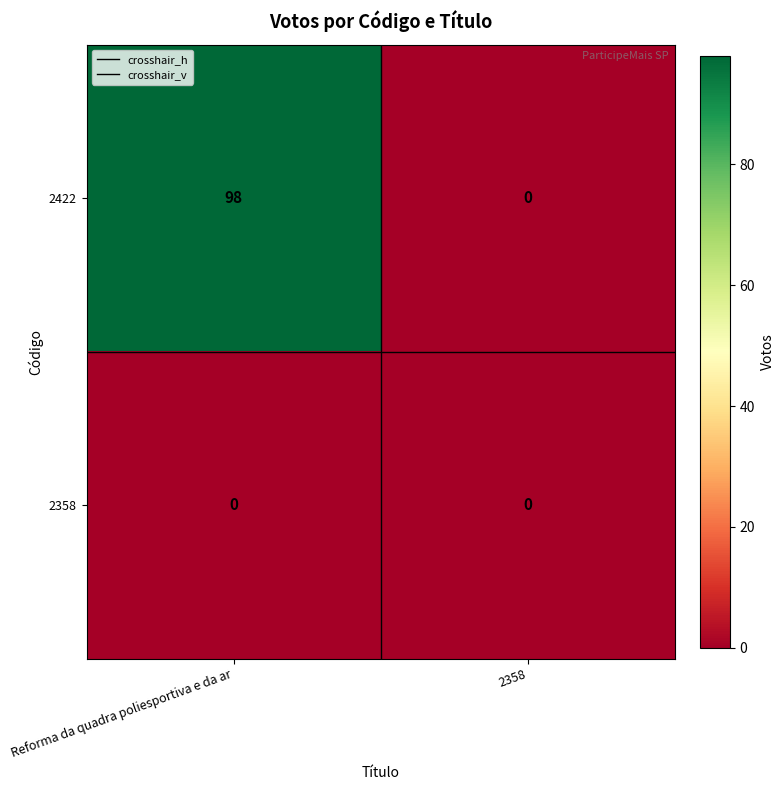

What is the maximum value shown in the chart?

98